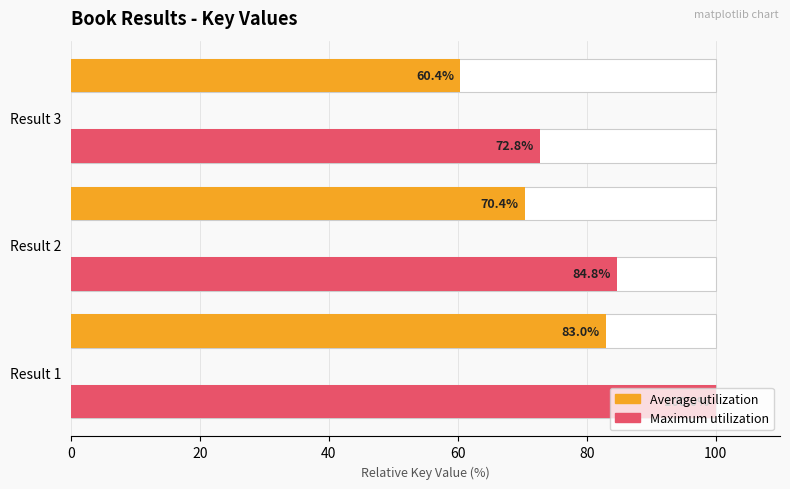

How many bars are there in total?

6